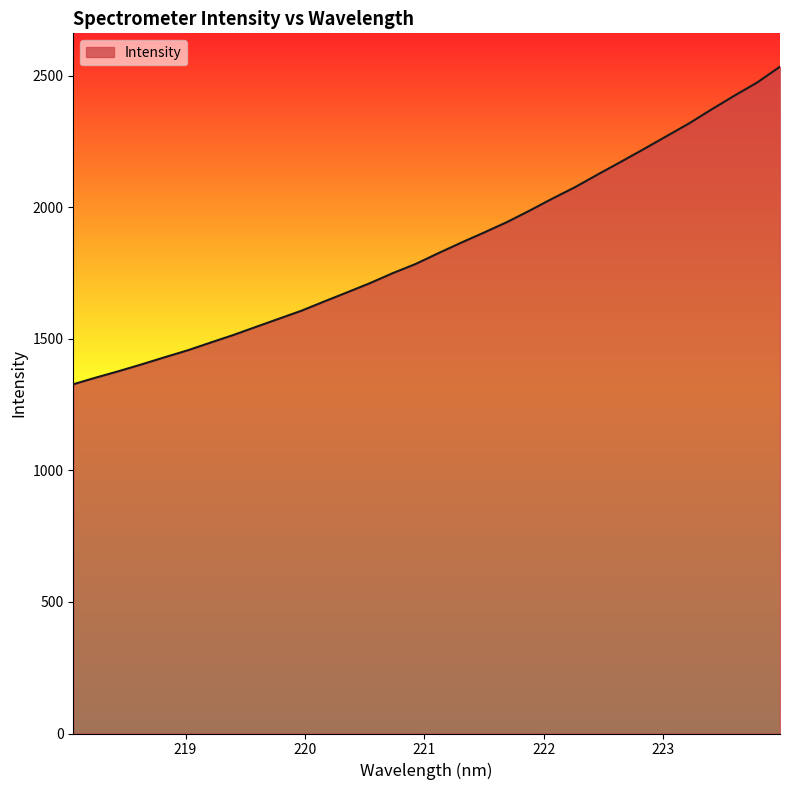

Does the chart display data point markers on the line(s)?

No